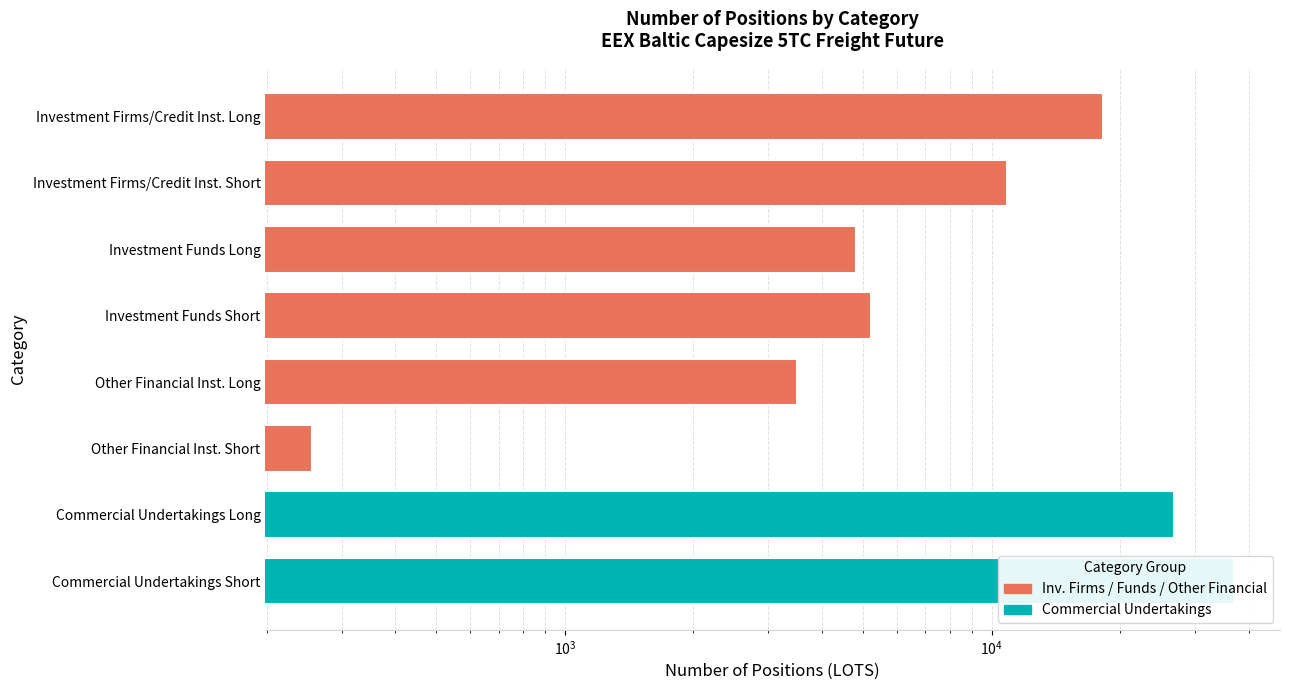

Does the chart contain stacked bars?

No